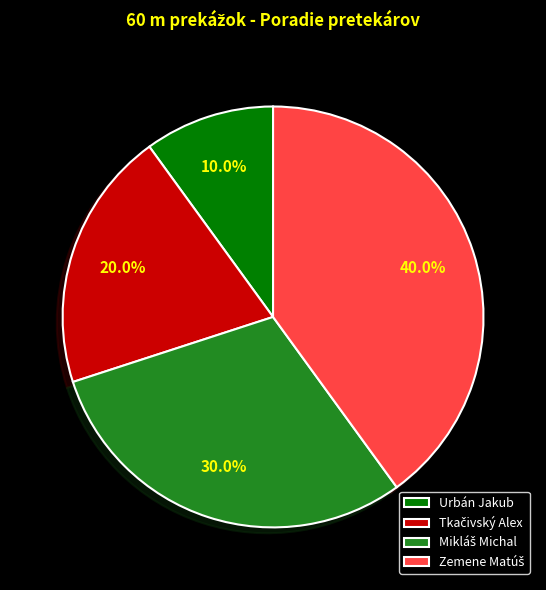

What is the smallest slice in the pie chart?

Urbán Jakub